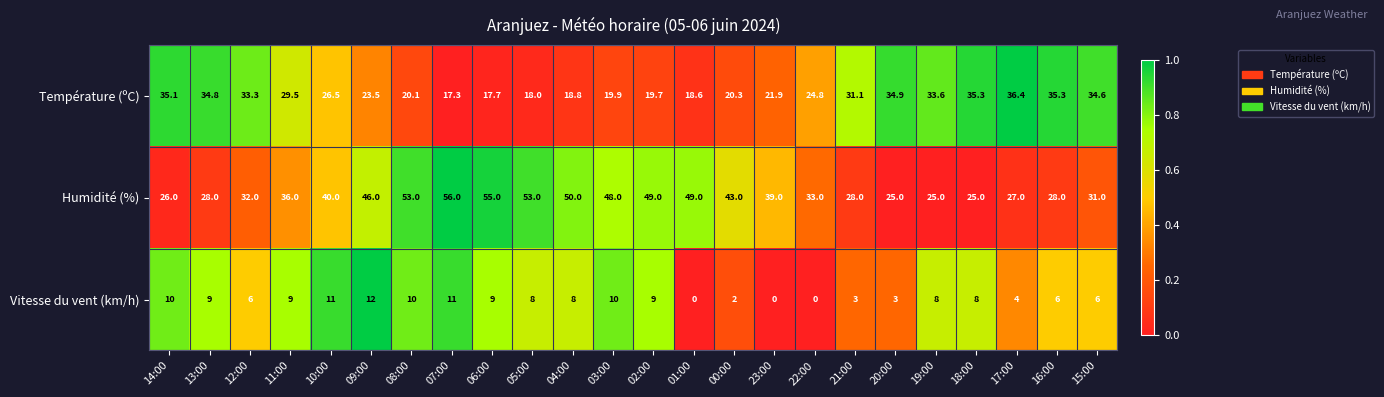

What is the lowest value of the Humidité (%) series?

25.0